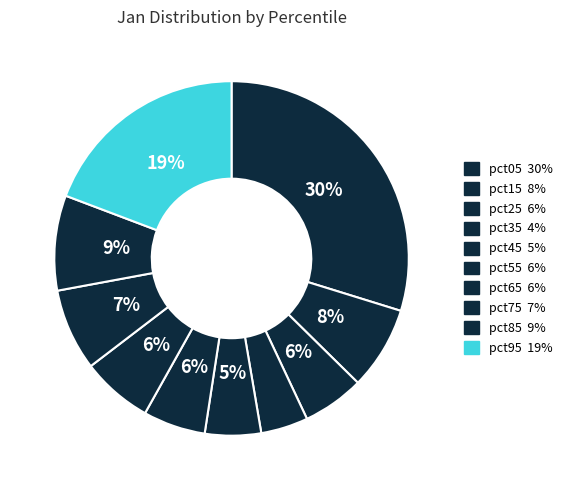

Count the number of slices in the pie.

10